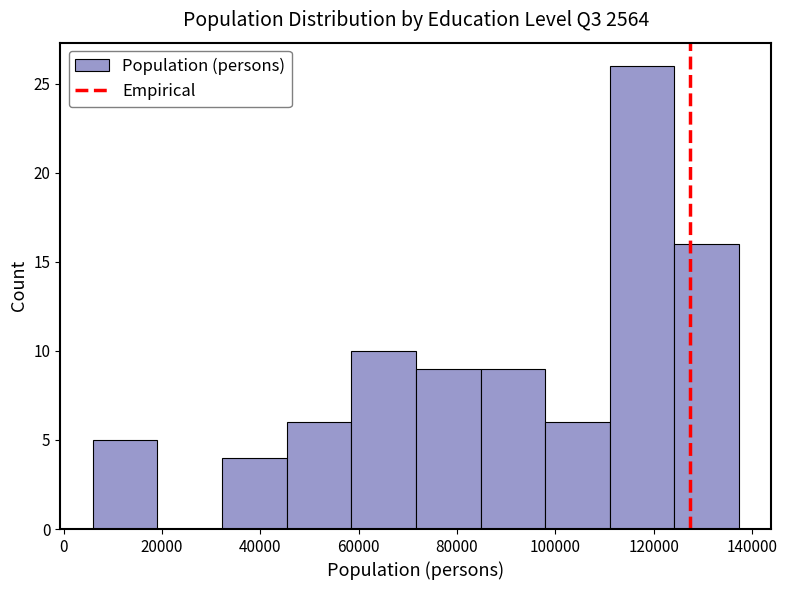

What is the height of the bar covering 84000 to 98000 on the x-axis? Neither the bar edges nor the heights are printed on the chart, so give them approximately, as read against the axes.

9